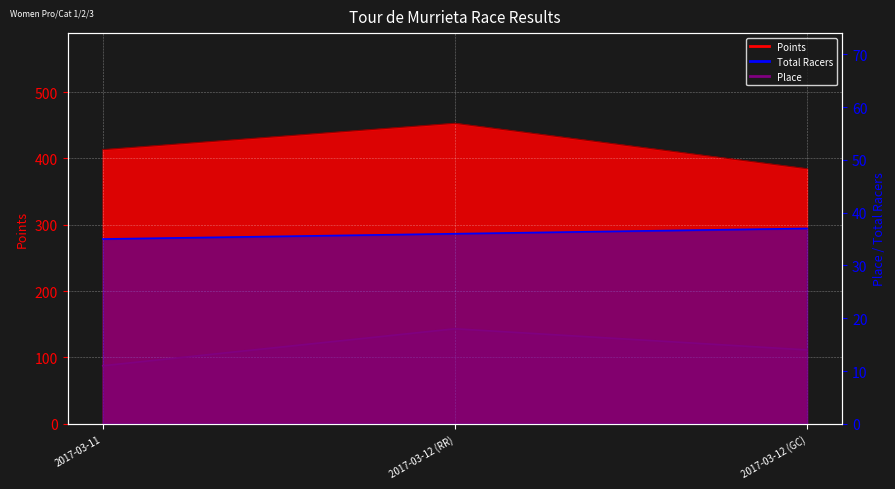

Is it true that Place Line equals 18 at 2017-03-12 (RR)?

True